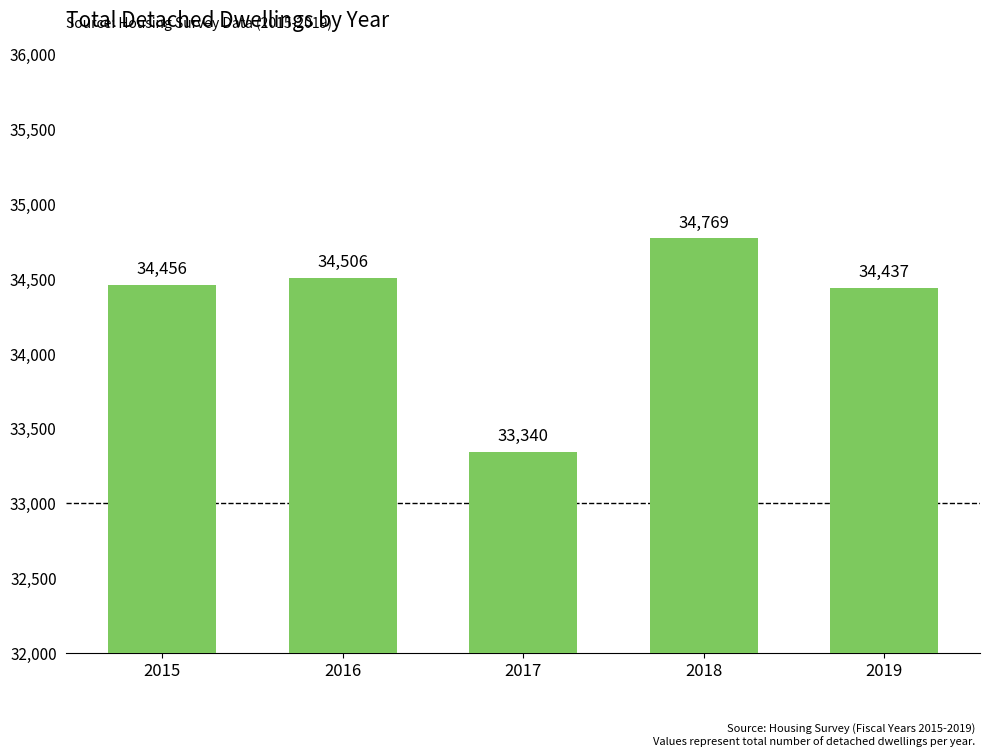

What is the minimum value shown in the chart?

33340